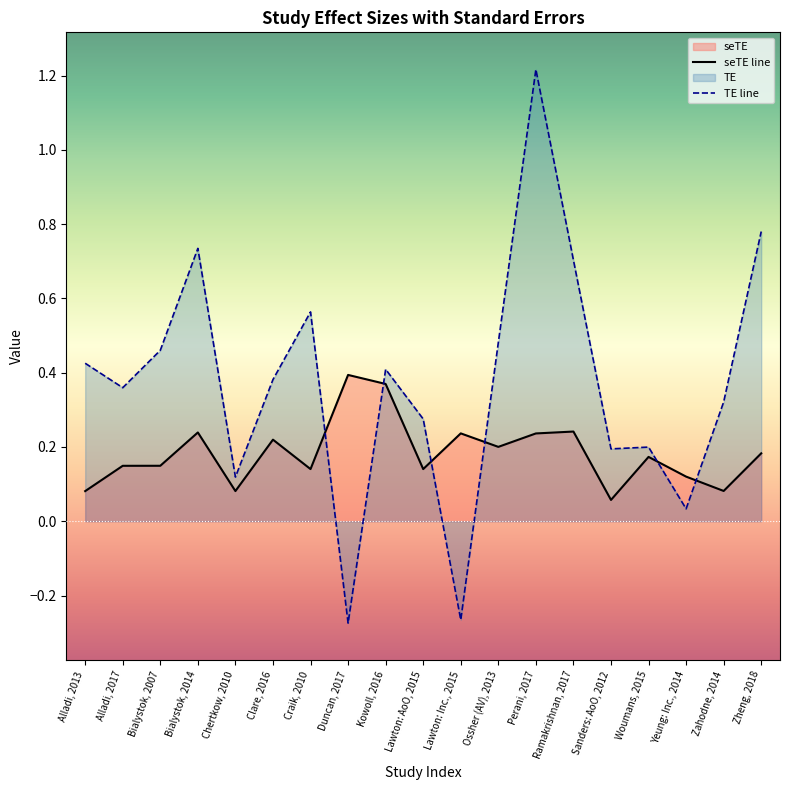

Rank the categories by seTE line value from lowest to highest.

Sanders: AoO, 2012, Alladi, 2013, Chertkow, 2010, Zahodne, 2014, Yeung: Inc., 2014, Craik, 2010, Lawton: AoO, 2015, Alladi, 2017, Bialystok, 2007, Woumans, 2015, Zheng, 2018, Ossher (AV), 2013, Clare, 2016, Perani, 2017, Lawton: Inc., 2015, Bialystok, 2014, Ramakrishnan, 2017, Kowoll, 2016, Duncan, 2017